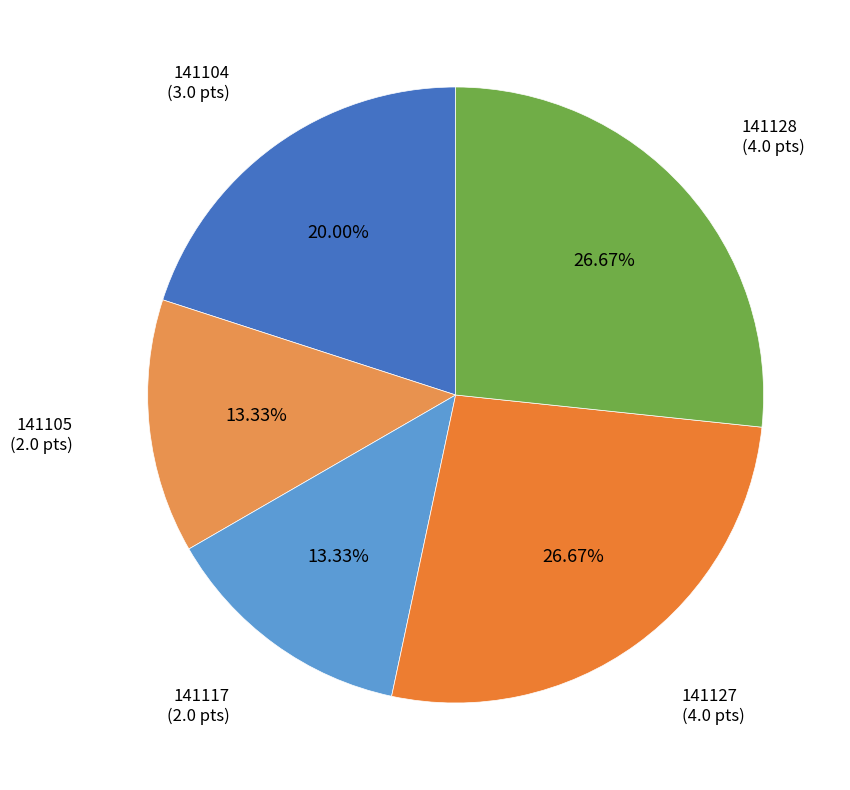

True or false: 141117 accounts for 22% of the total.

False